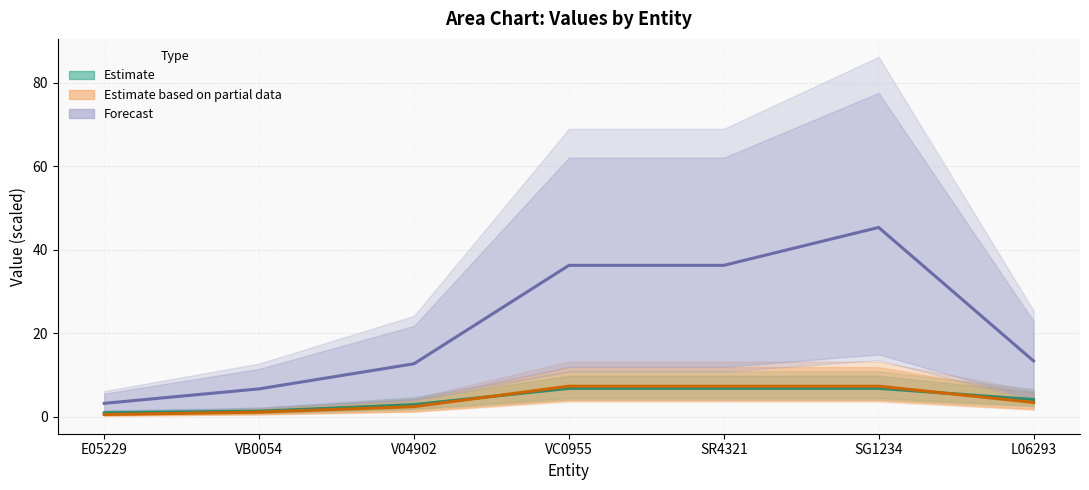

Which series has the largest total across all categories?

Forecast